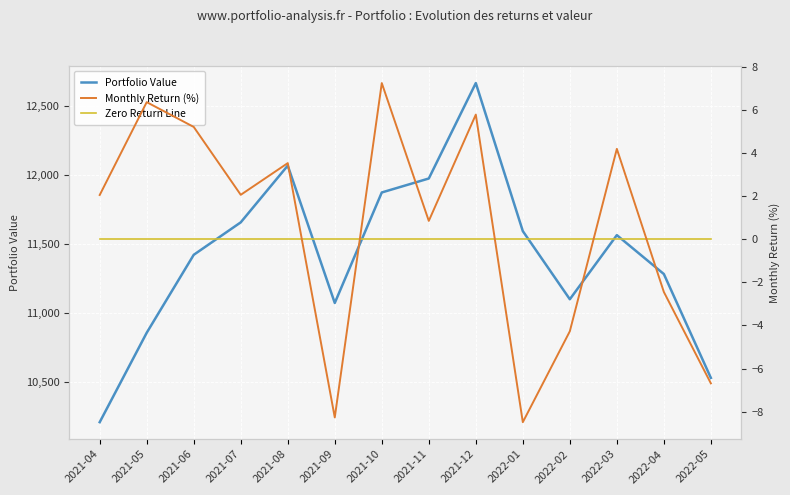

Is it true that Portfolio Value equals 16251.0 at 2021-11?

False